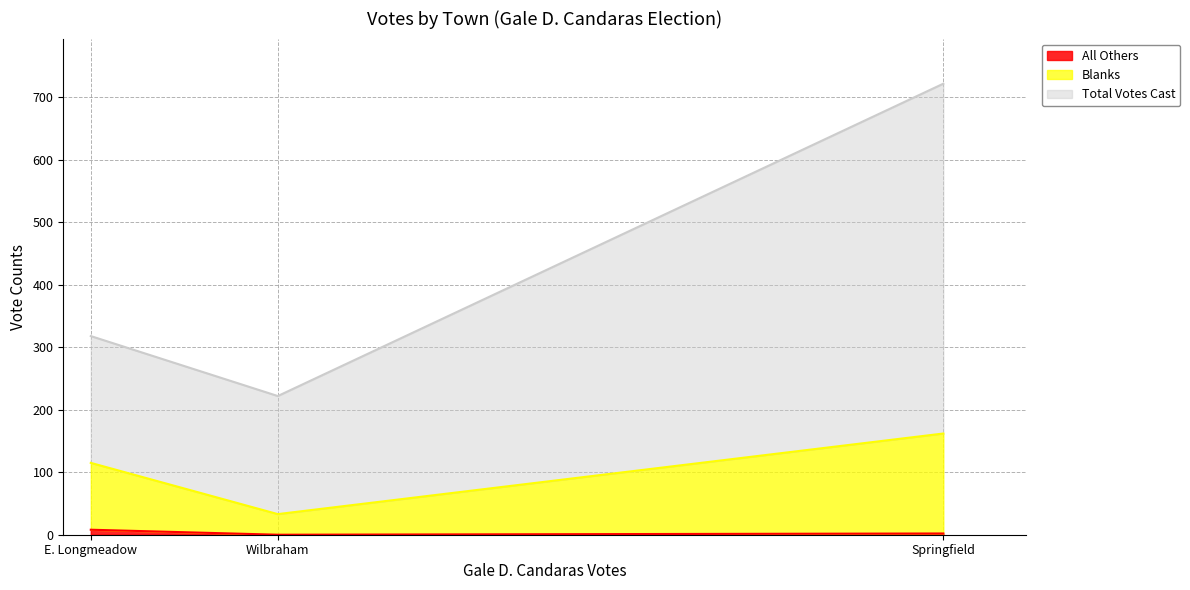

What is the maximum value shown in the chart?

560